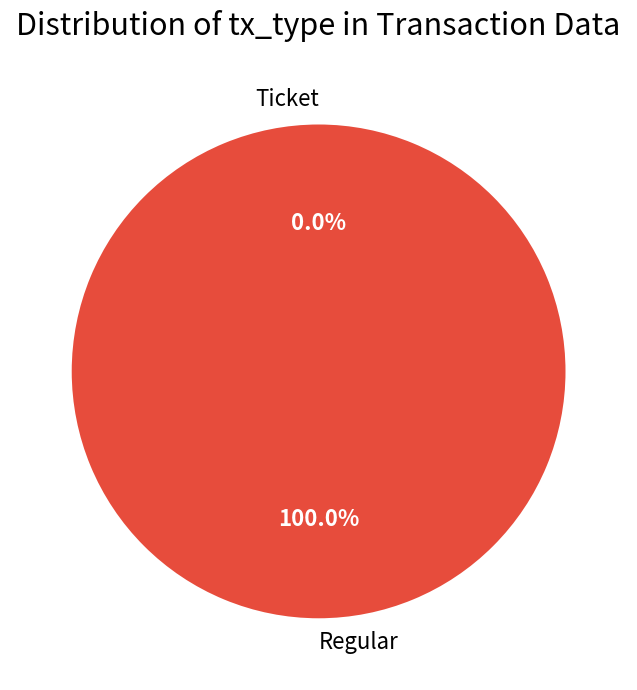

To the nearest percent, what is the difference between the largest and smallest slice percentages?

100%